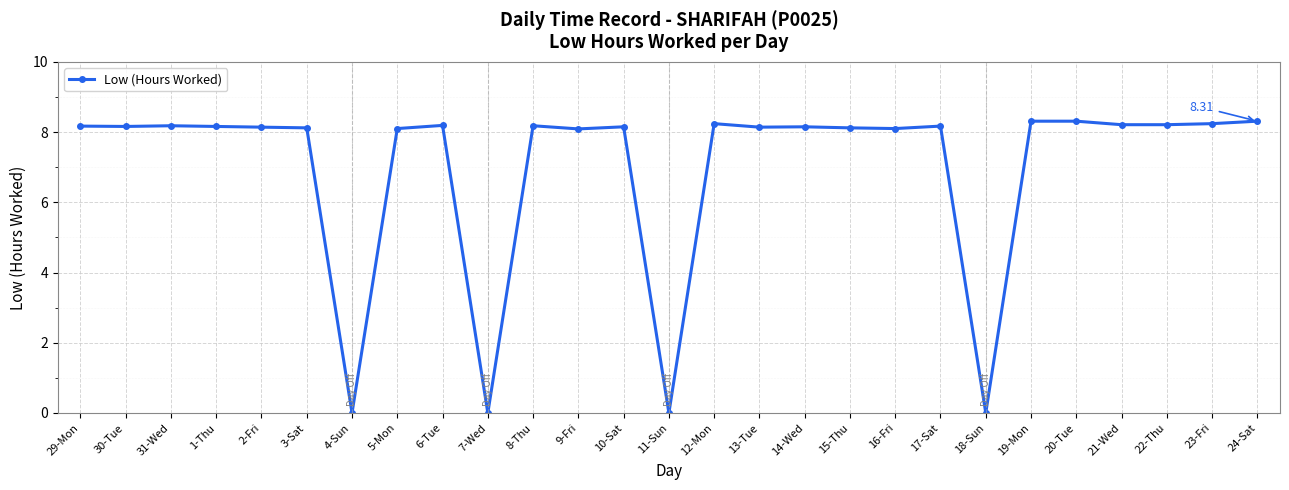

What is the average value?

7.0